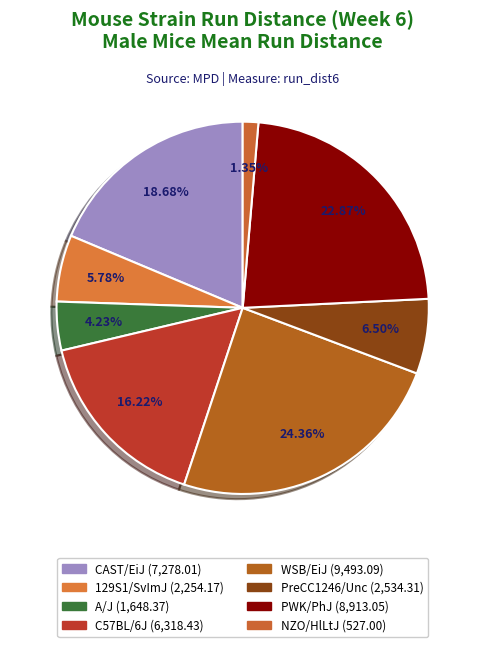

Count the number of slices in the pie.

8